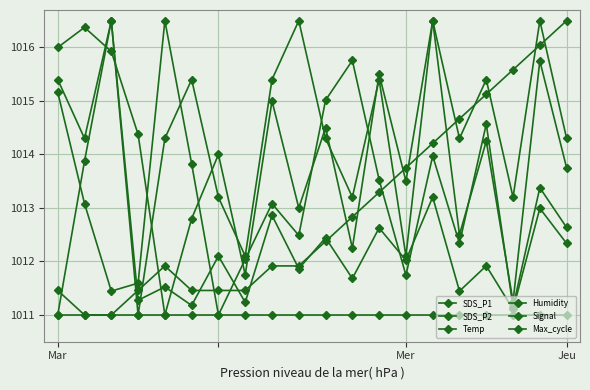

How many lines are shown in the chart?

6